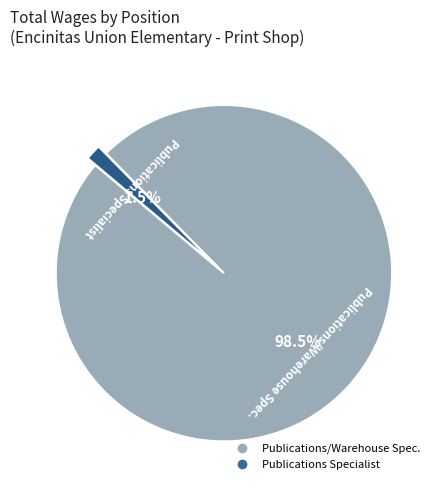

Which has a higher value, Publications Specialist or Publications/Warehouse Spec.?

Publications/Warehouse Spec.